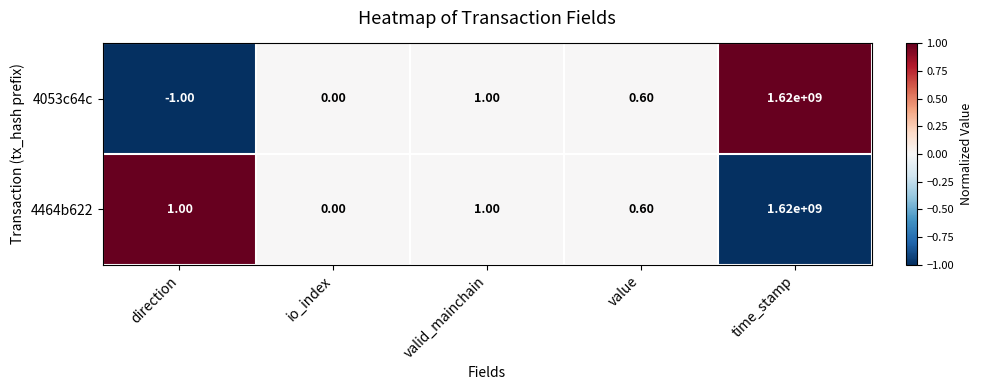

Which series has the largest range (max minus min)?

4053c64c